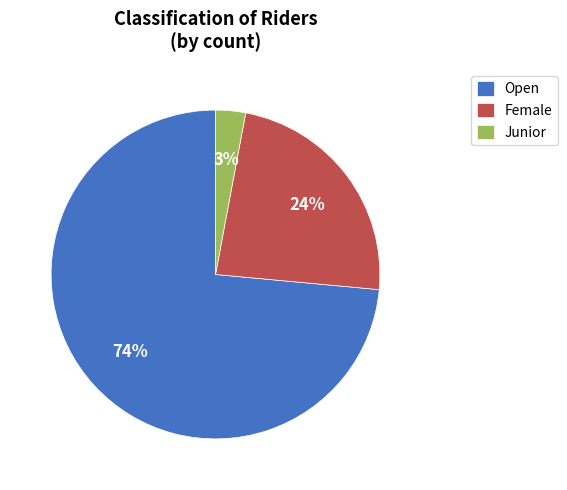

Between Junior and Female, which is larger?

Female